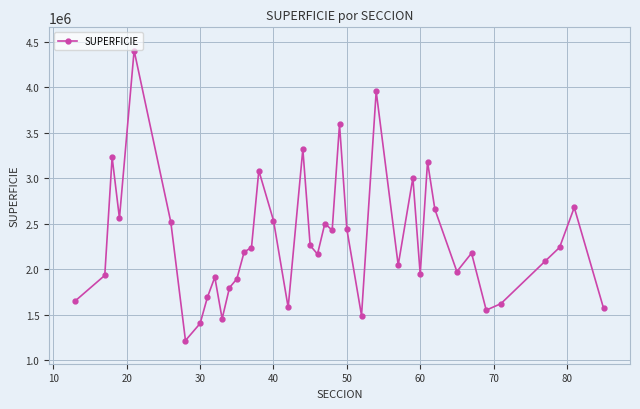

How many data points are less than 2191519?

20